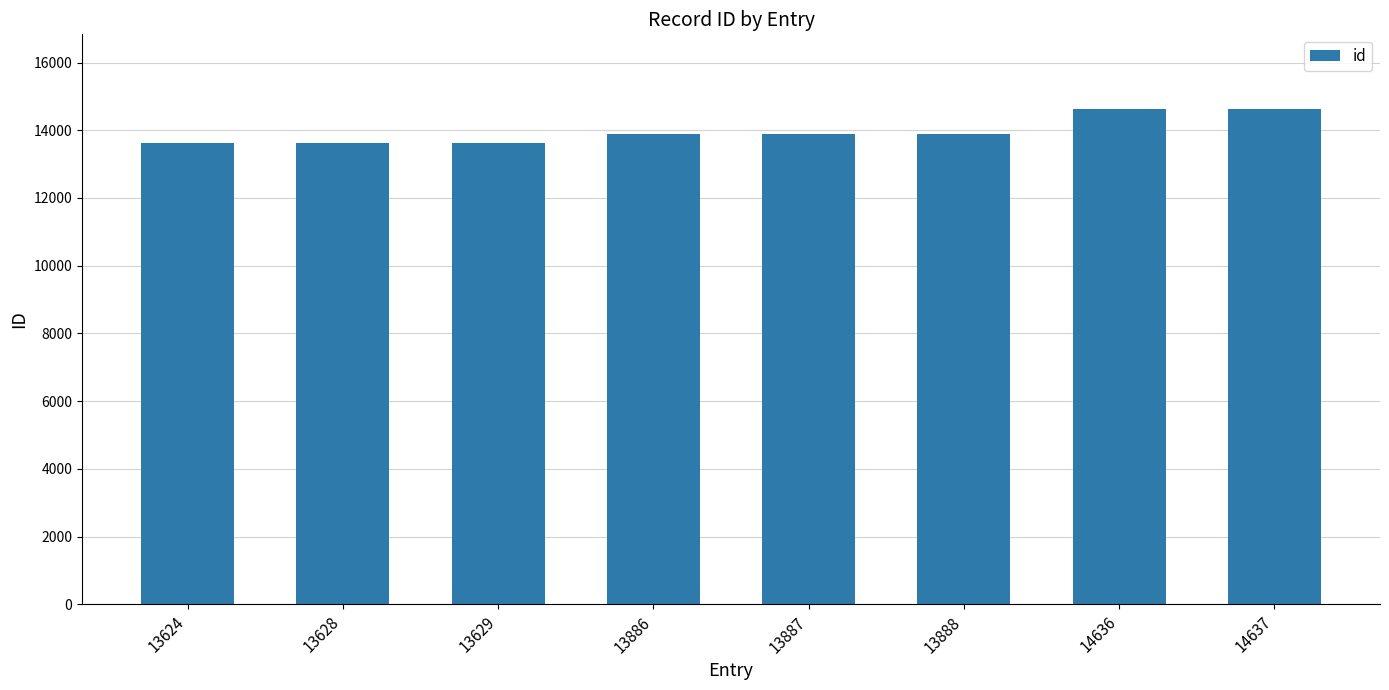

What is the change in value from 13624 to 14637?

+1013